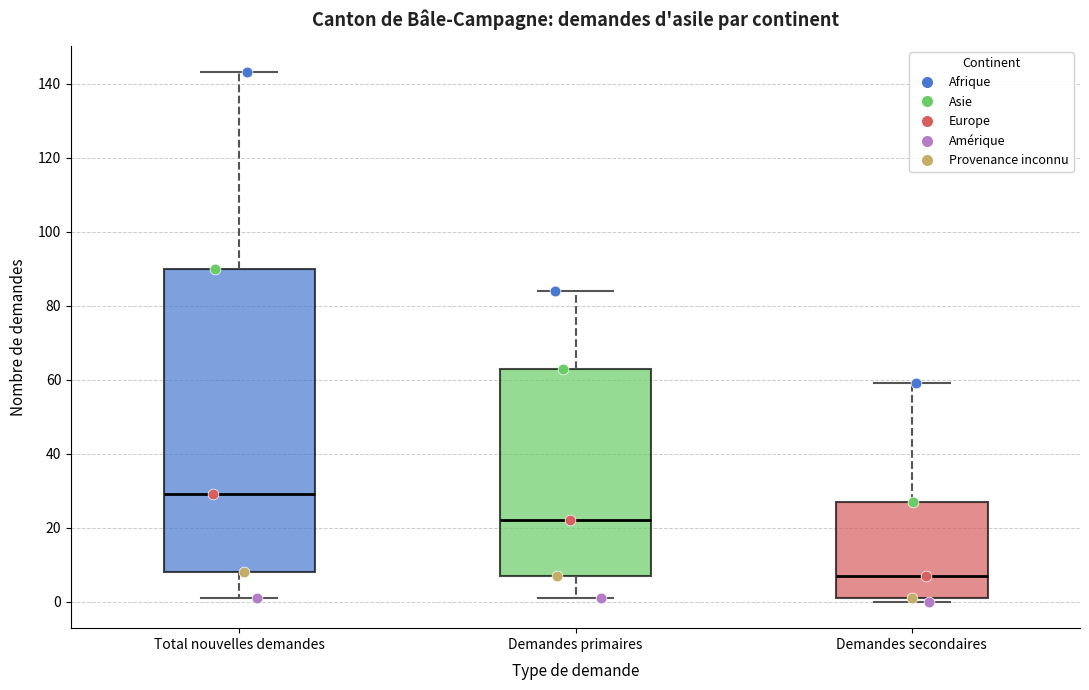

Which box has the highest median line?

Total nouvelles demandes